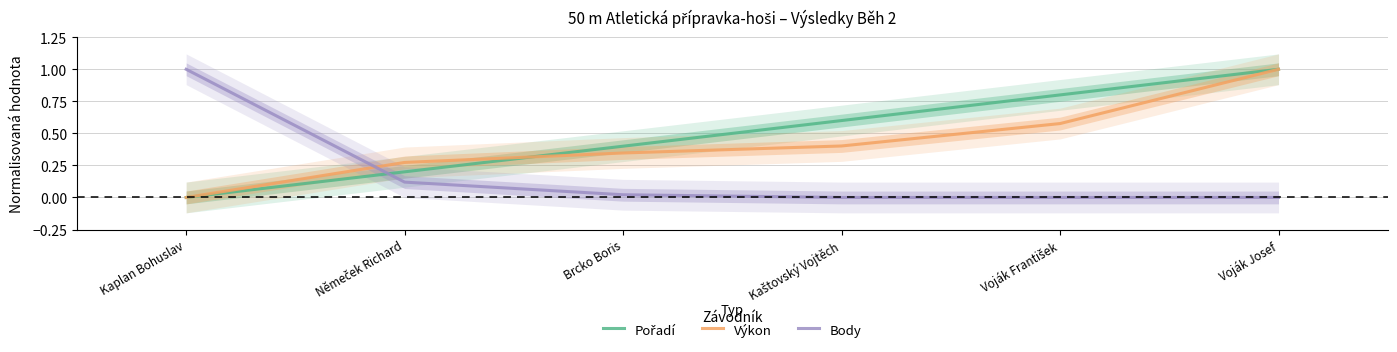

Which series has the largest total across all categories?

Pořadí